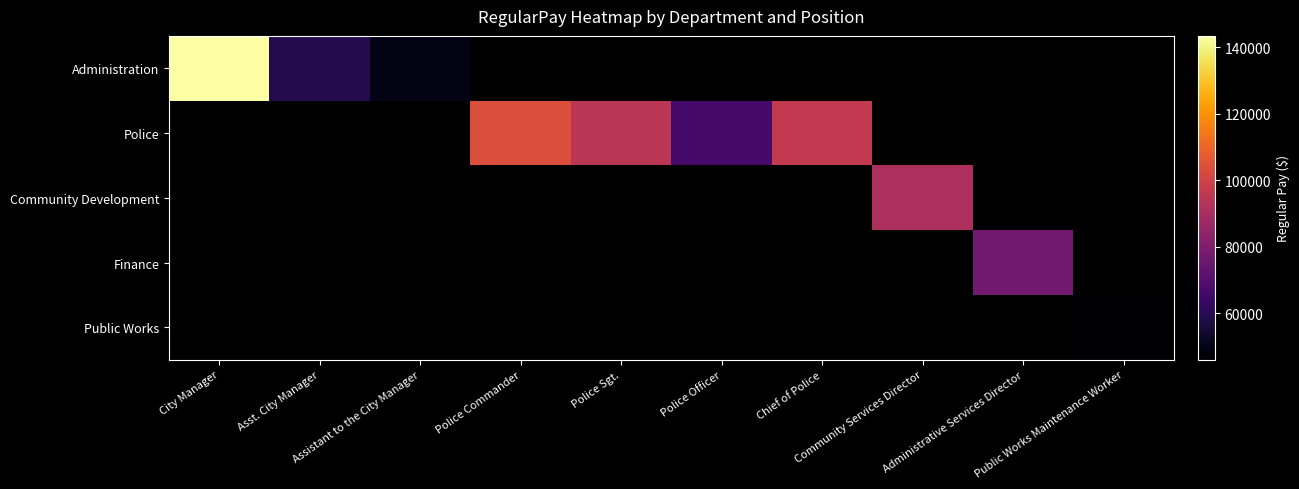

Which series has the widest spread of values?

Administration